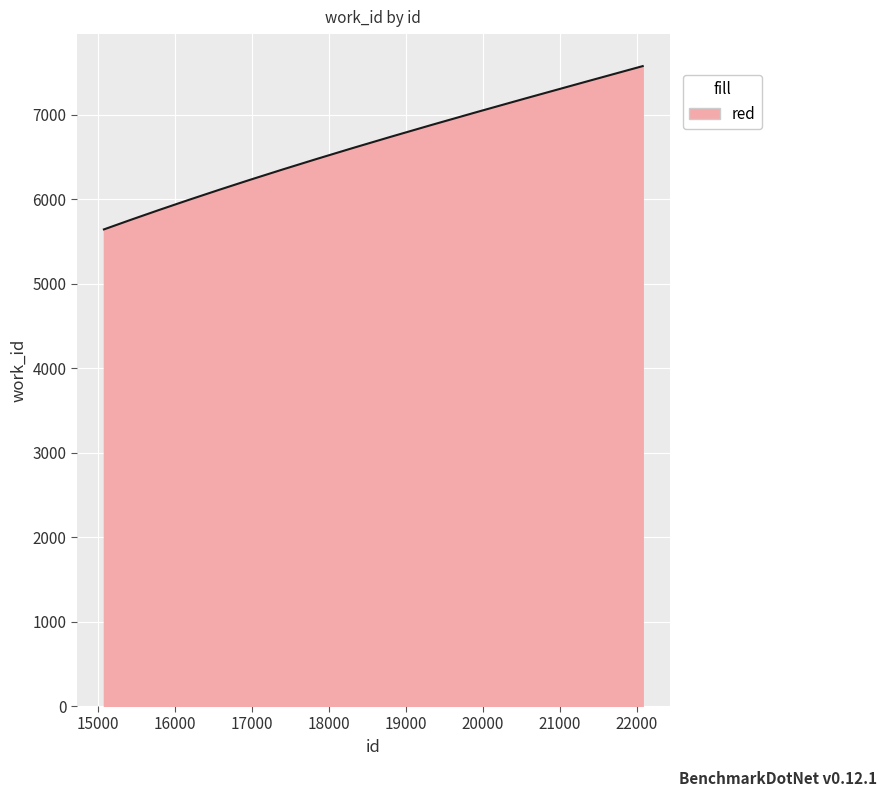

What is the difference between the maximum and minimum values?

1933.0